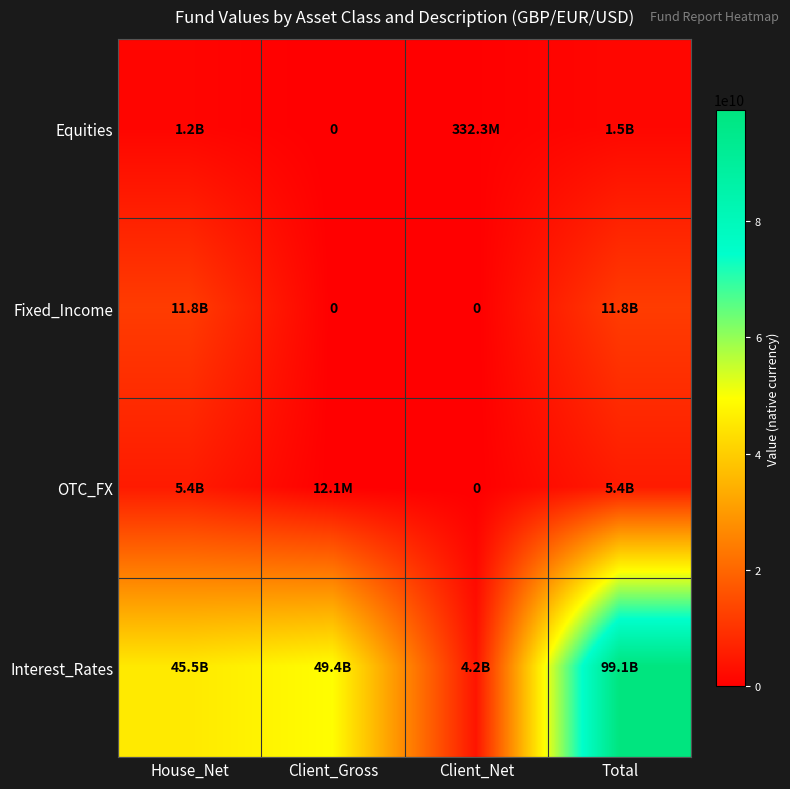

What is the sum of all Interest_Rates values?

198183400000